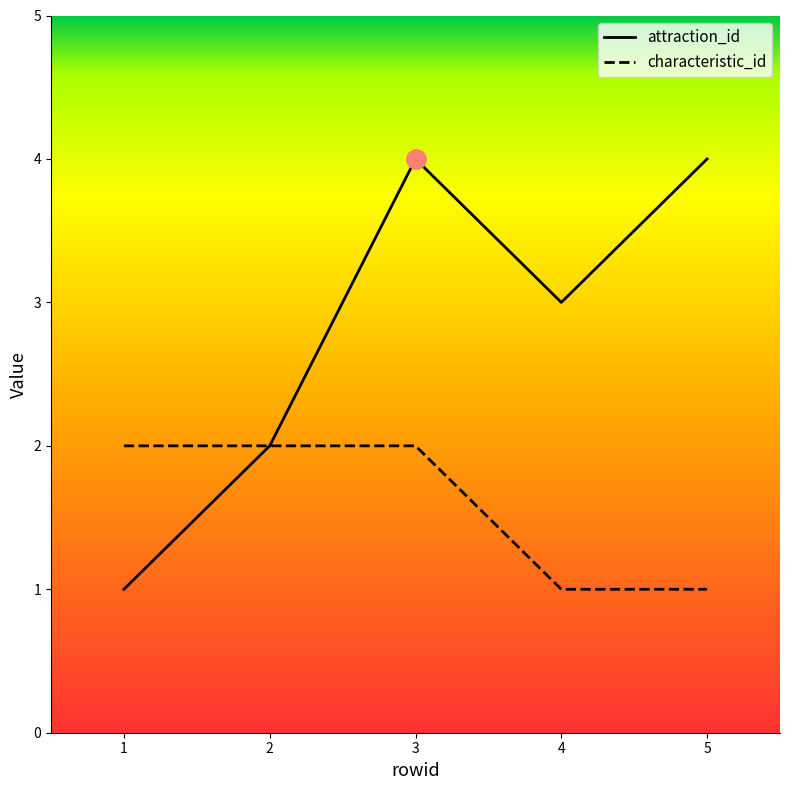

At how many categories does at least one series exceed 3?

2